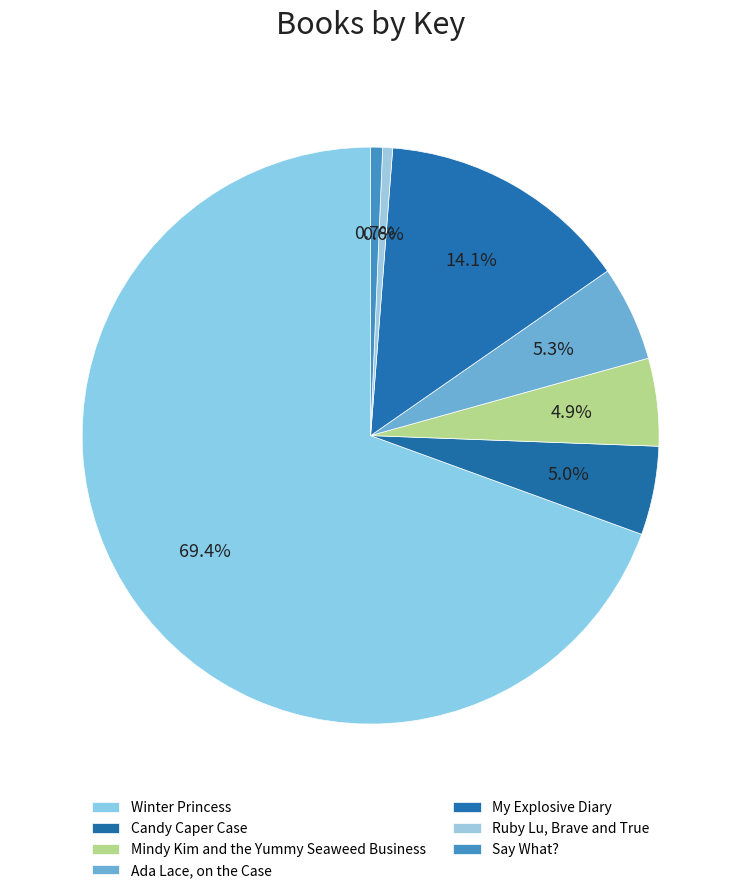

How many slices are in this pie chart?

7